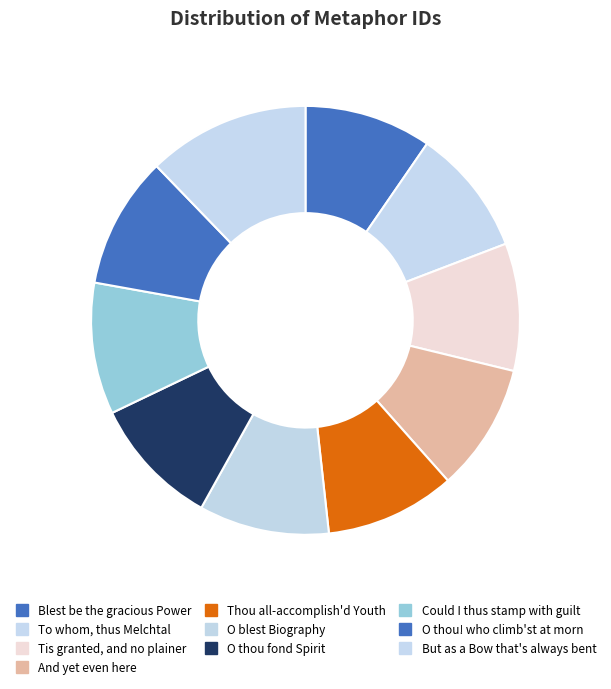

How many segments does this pie chart have?

10